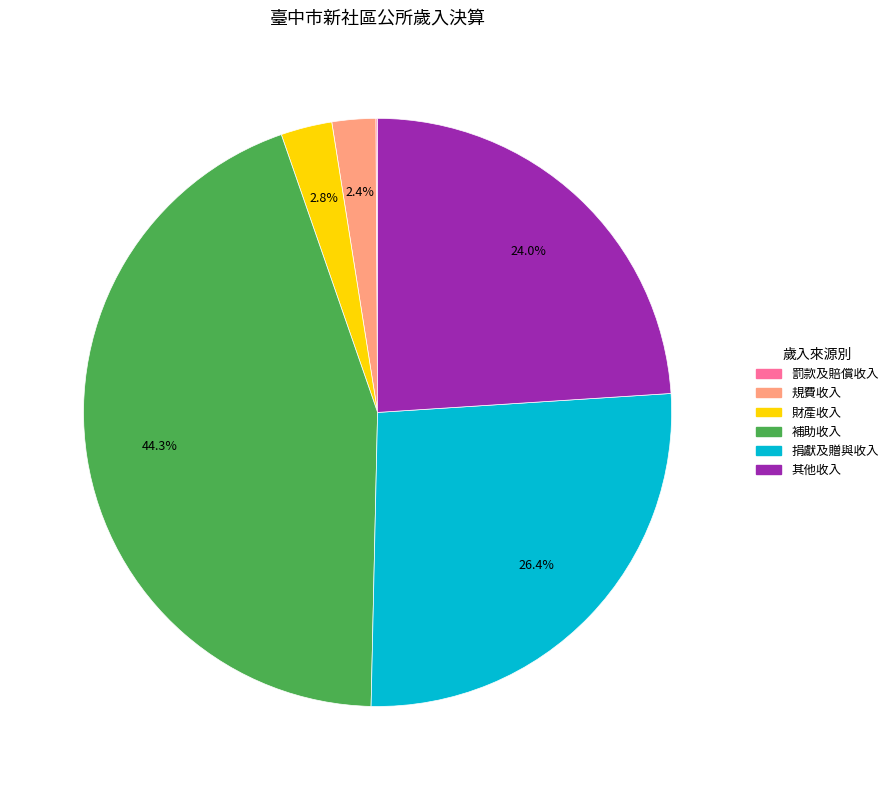

True or false: 其他收入 accounts for 24% of the total.

True